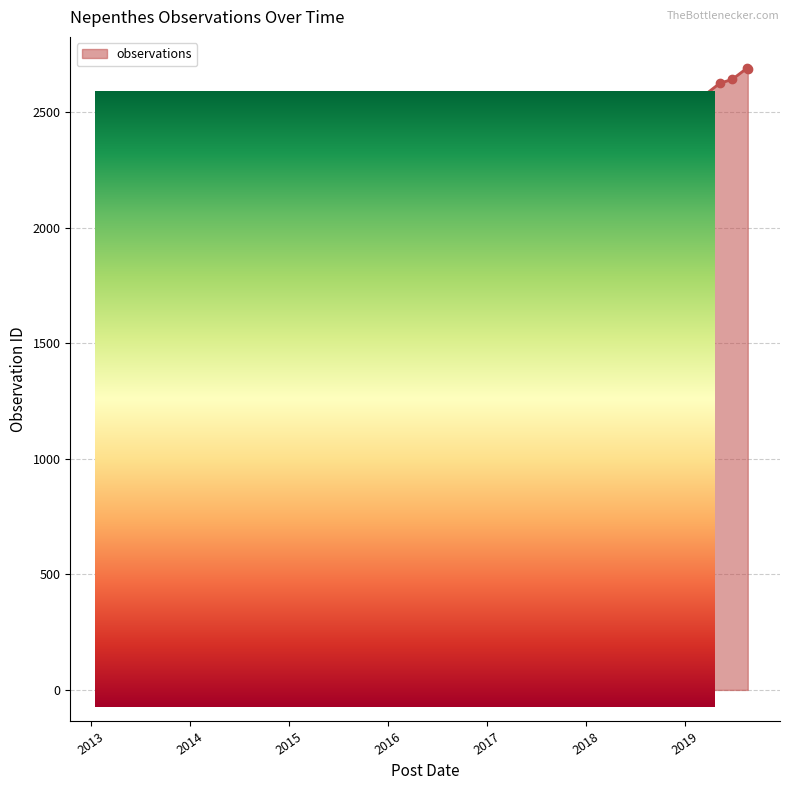

True or false: the data has more than 2 interior local peaks.

True